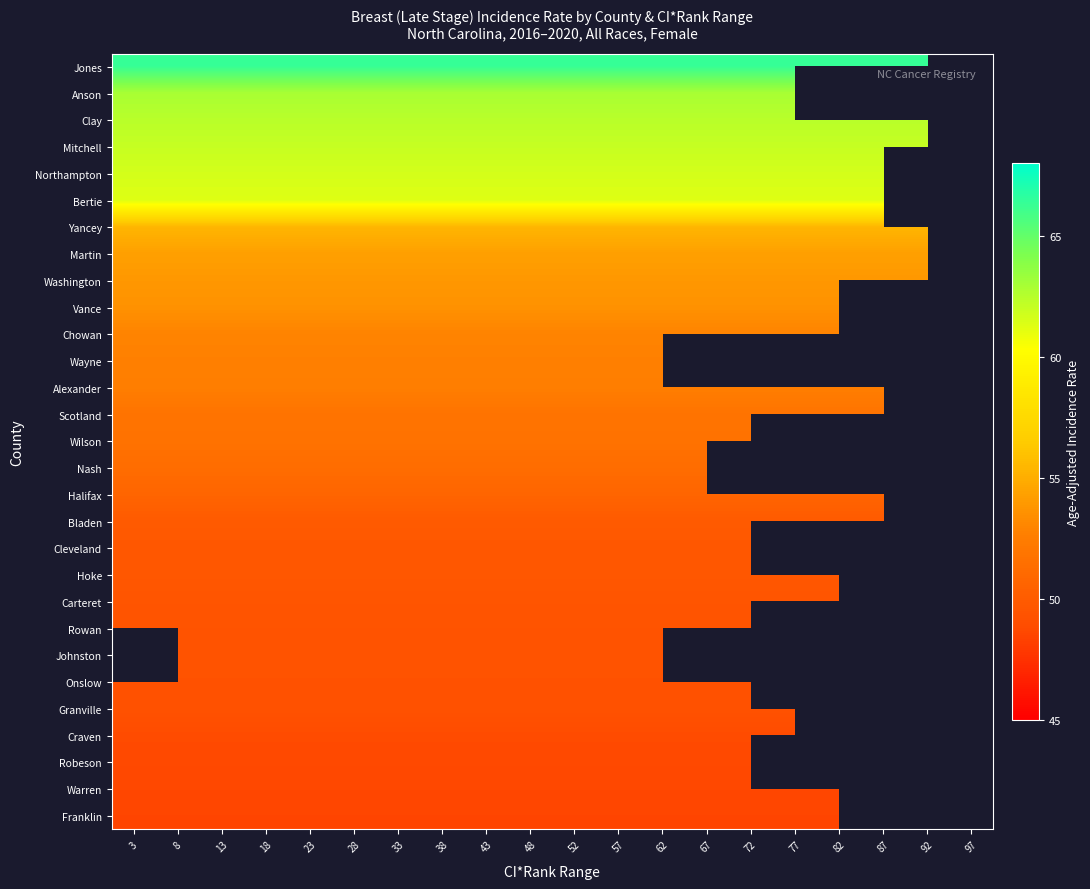

What is the approximate value of Martin at 28?

54.3